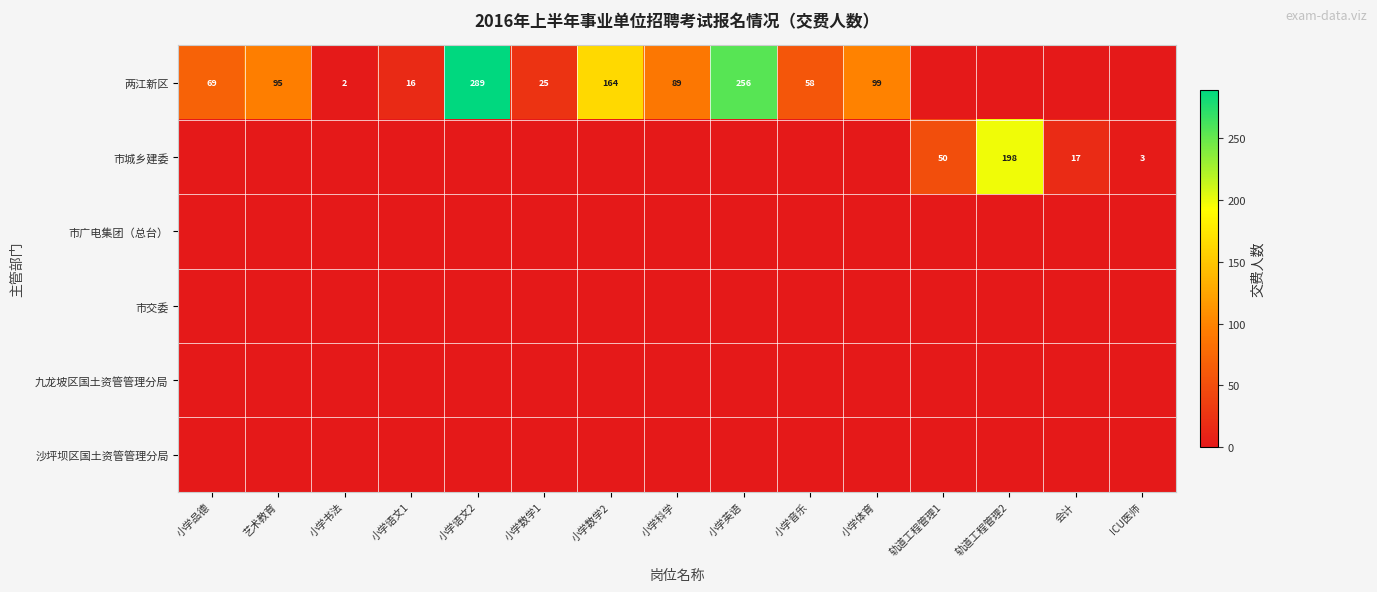

The 两江新区 series shows 165 at 小学体育. True or false?

False